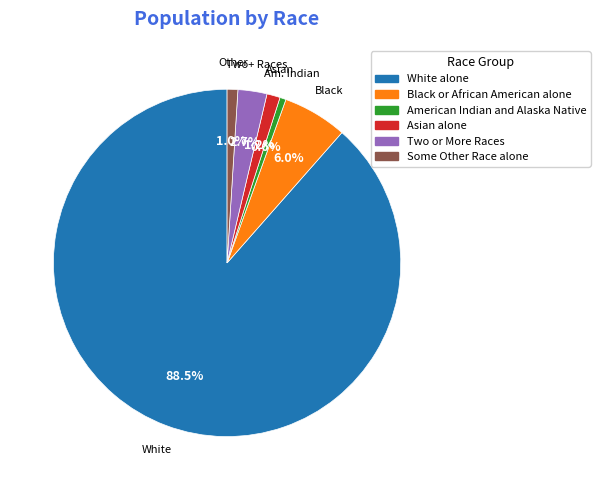

To the nearest percent, what percentage of the pie is American Indian and Alaska Native?

1%